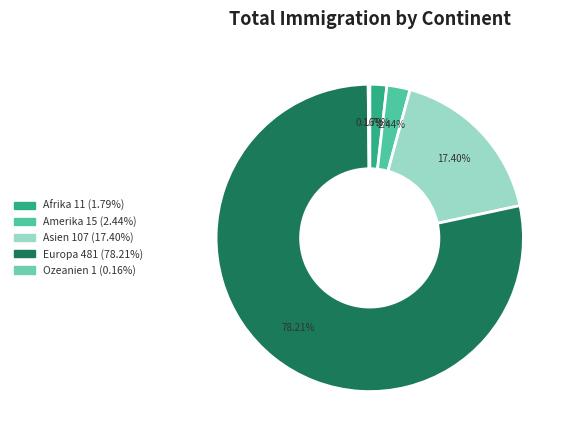

What is the ratio of the value at Asien to the value at Ozeanien?

107.0